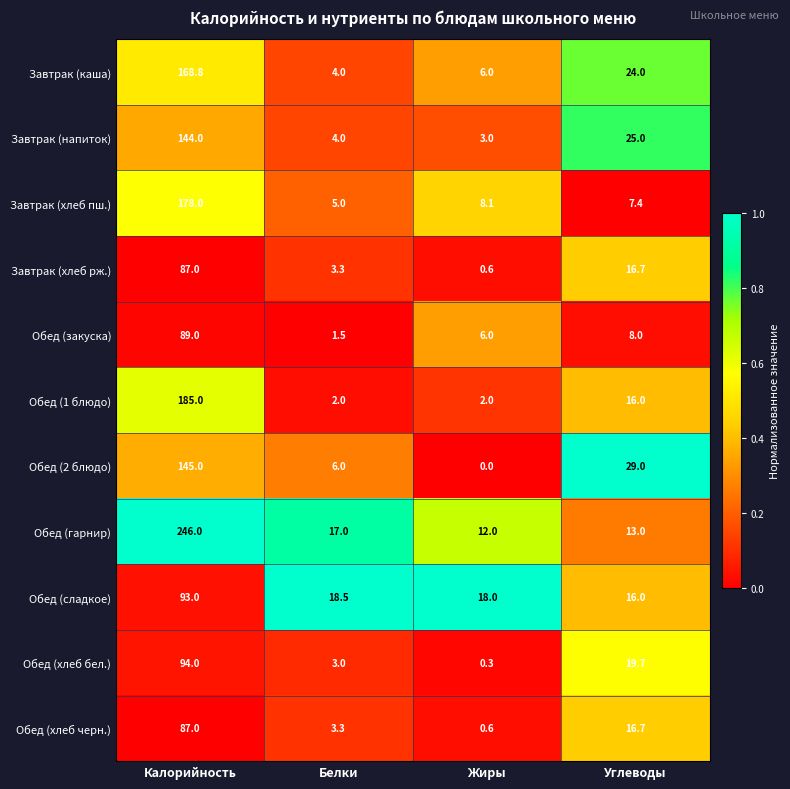

Rank the categories by Обед (сладкое) value from lowest to highest.

Углеводы, Жиры, Белки, Калорийность